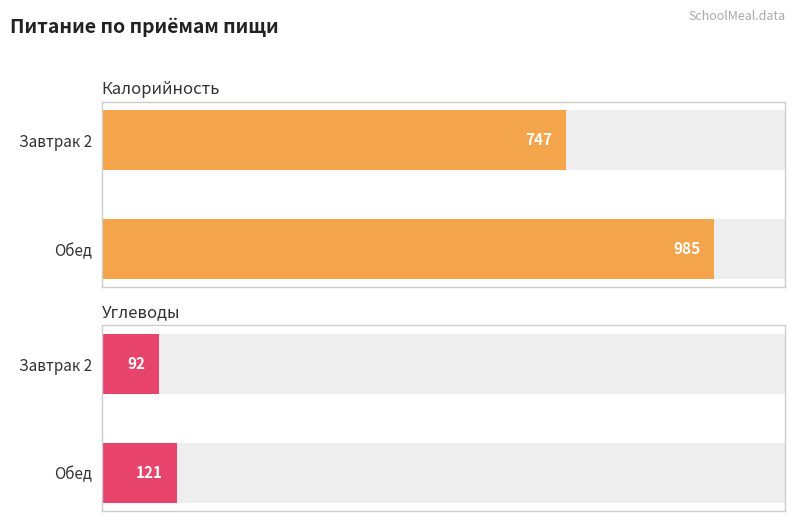

Count the number of categories in the chart.

2